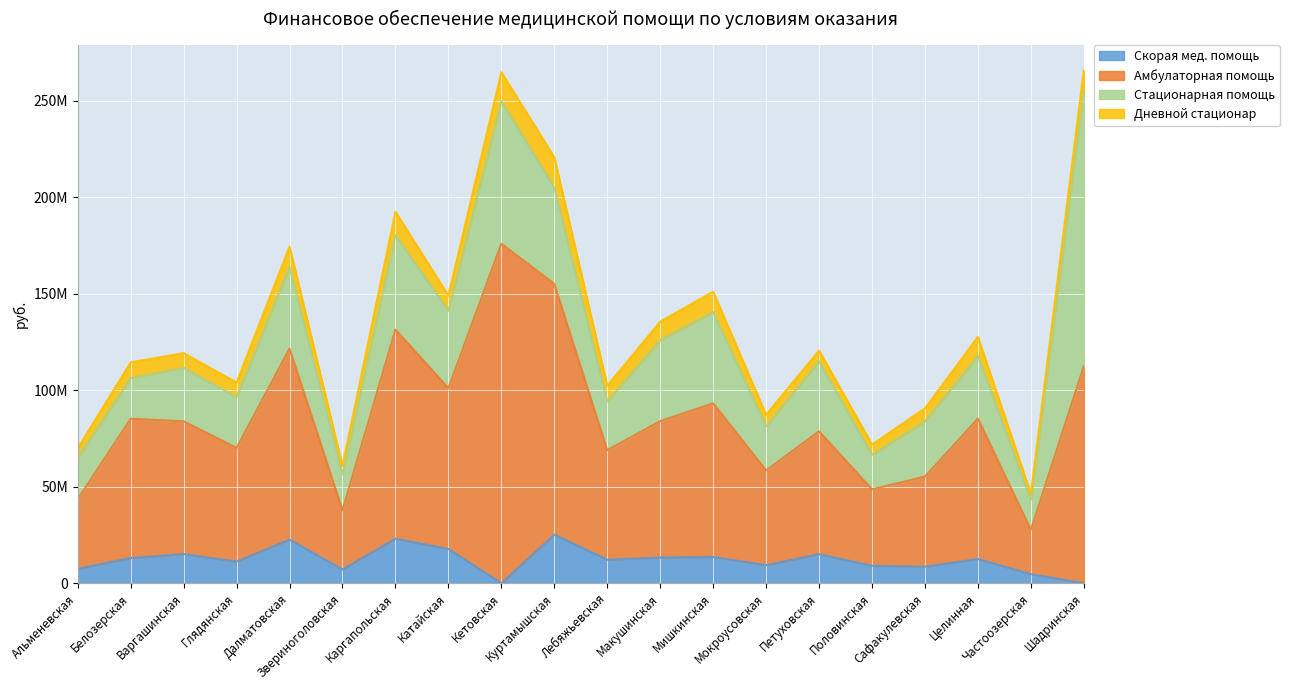

What are all the series names shown in the legend?

Скорая мед. помощь, Амбулаторная помощь, Стационарная помощь, Дневной стационар